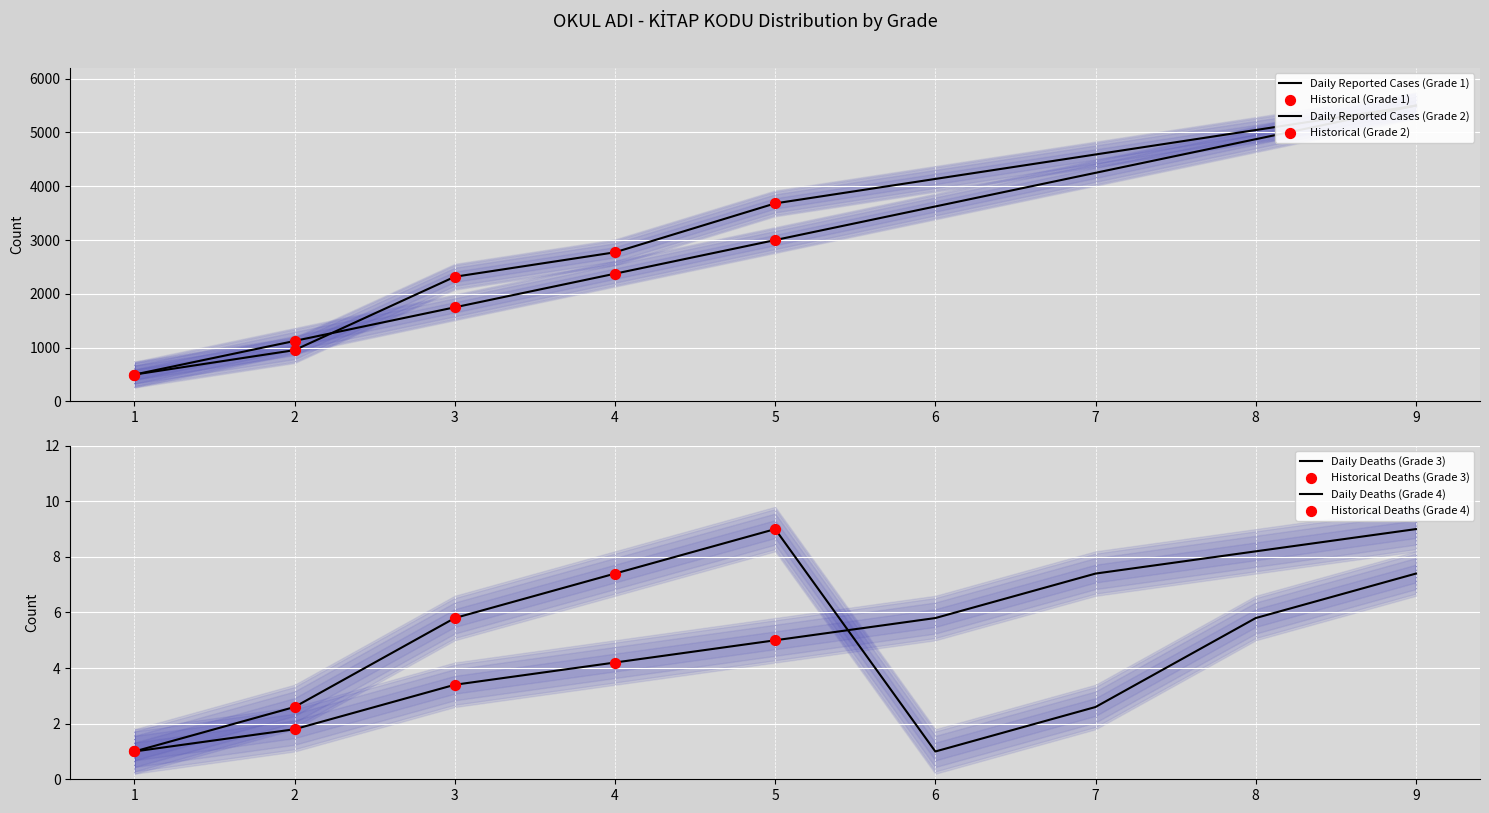

What are all the series names shown in the legend?

Grade 1, Grade 2, Grade 3, Grade 4